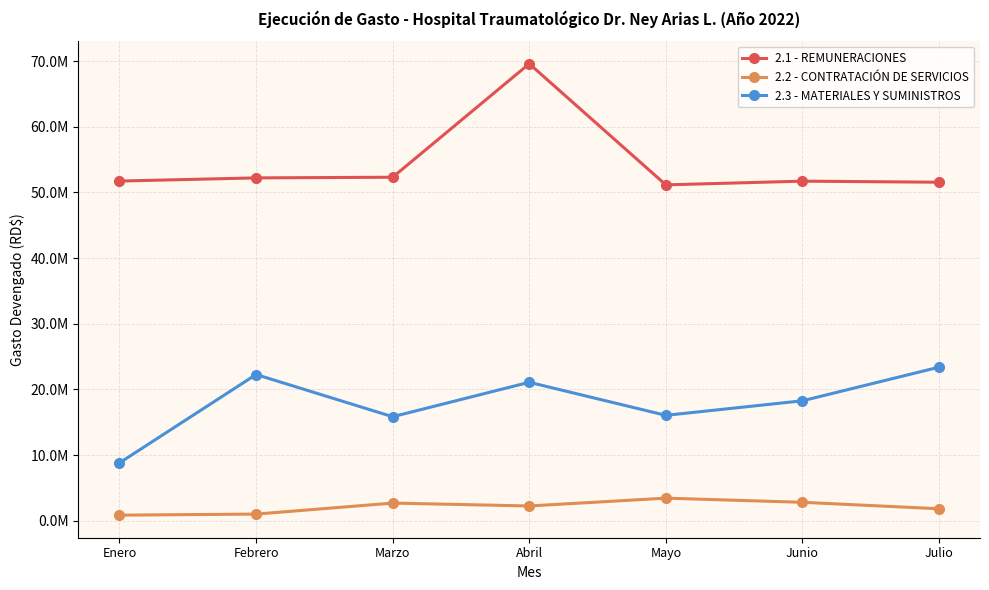

What are all the series names shown in the legend?

2.1 - REMUNERACIONES, 2.2 - CONTRATACIÓN DE SERVICIOS, 2.3 - MATERIALES Y SUMINISTROS